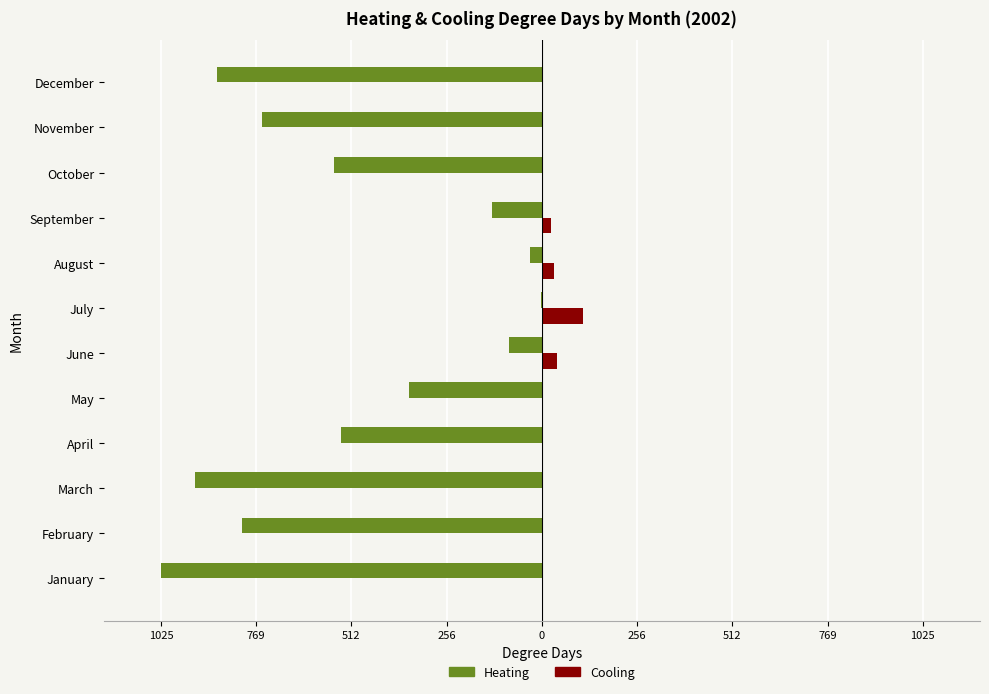

What is the sum of all Cooling values?

211.1